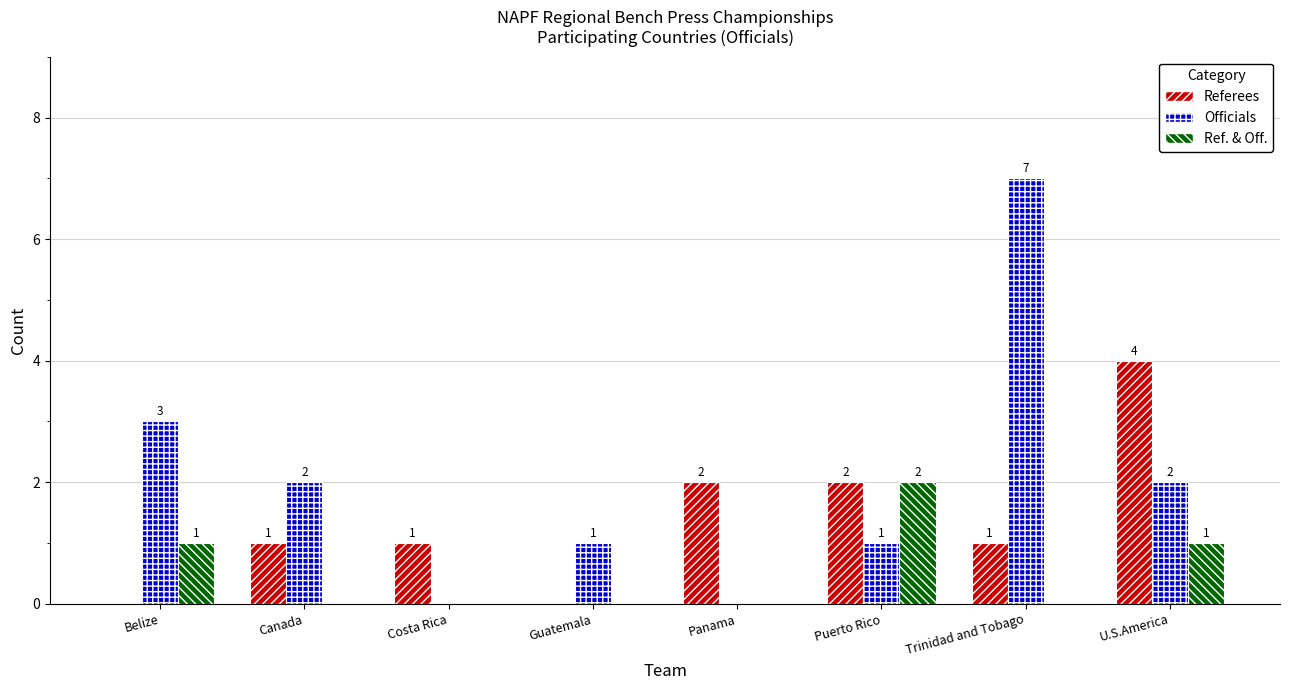

Which label corresponds to the largest value in the chart?

Trinidad and Tobago